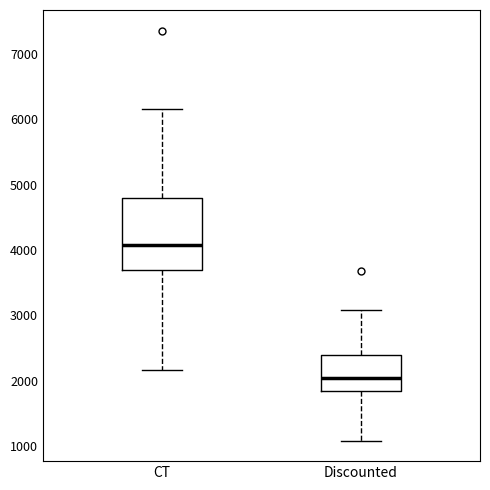

Which box's median line is the lowest?

Discounted